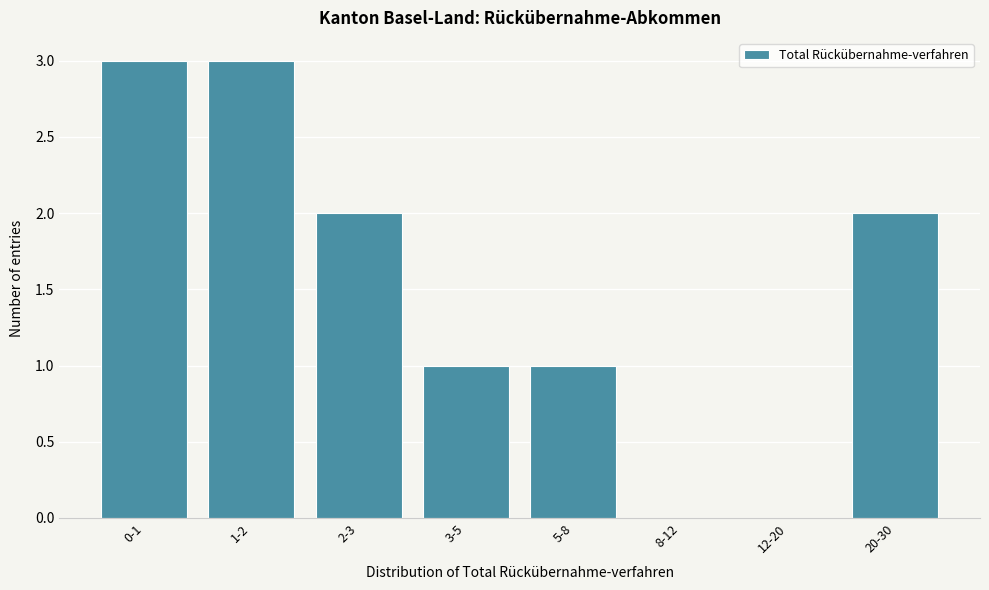

Reading left to right, list all the values displayed in this chart.

0-1=3	1-2=3	2-3=2	3-5=1	5-8=1	8-12=0	12-20=0	20-30=2